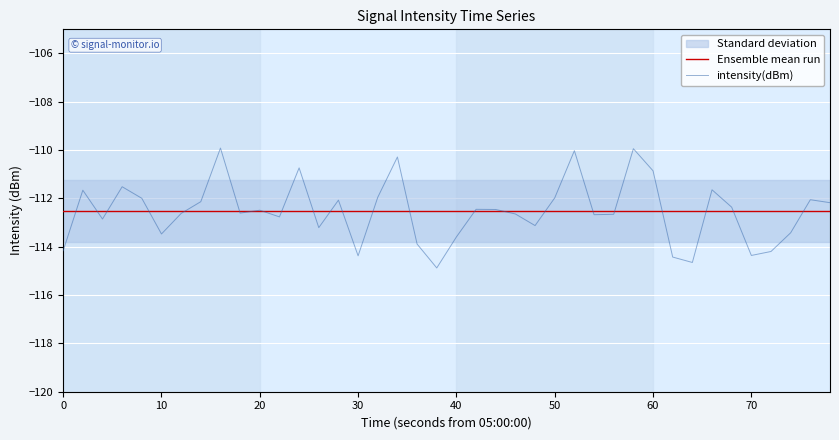

Does the chart display data point markers on the line(s)?

No